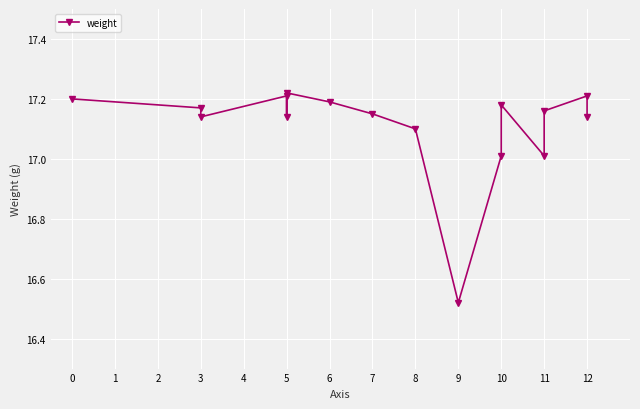

How many points are higher than both their immediate neighbors (excluding endpoints)?

4